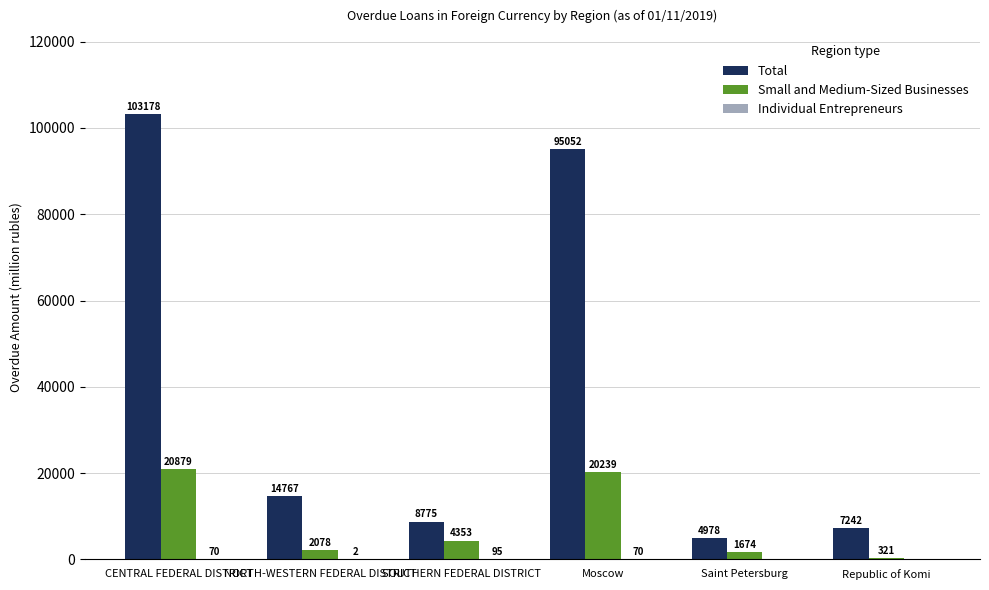

At which category is the sum across all series the highest?

CENTRAL FEDERAL DISTRICT